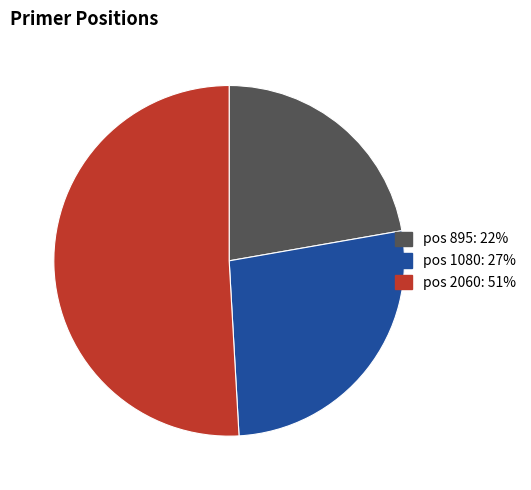

Is there any slice that represents more than half of the pie?

Yes